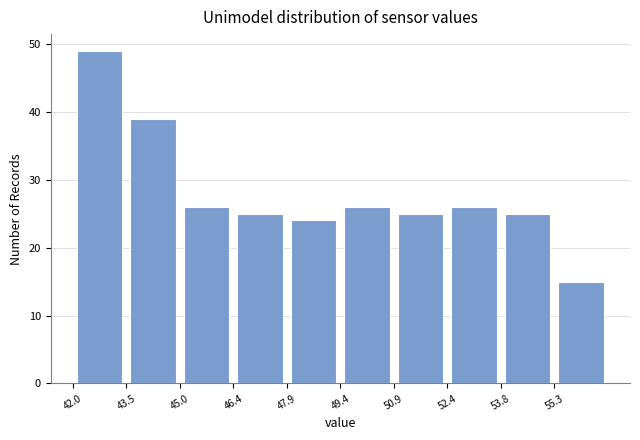

Reading left to right, list every bar in this chart as the range it spans on the x-axis followed by its height. Neither the bar edges nor the heights are printed on the chart, so give them approximately, as read against the axes.

42.00 to 43.48: 49
43.48 to 44.96: 39
44.96 to 46.44: 26
46.44 to 47.92: 25
47.92 to 49.40: 24
49.40 to 50.88: 26
50.88 to 52.36: 25
52.36 to 53.84: 26
53.84 to 55.32: 25
55.32 to 56.80: 15